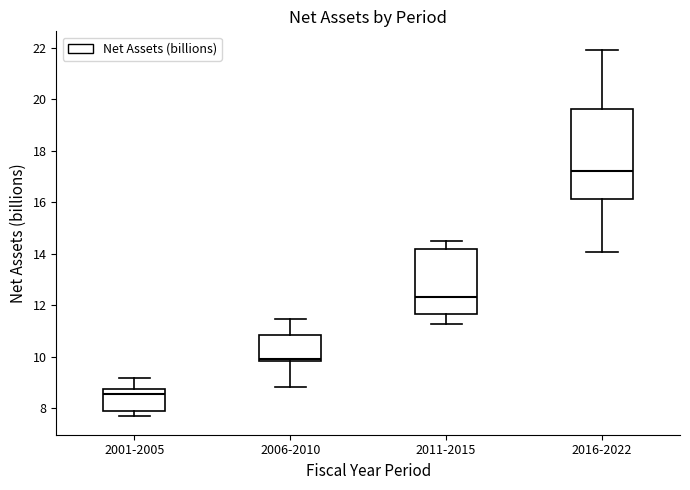

Which box has the lowest median line?

2001-2005